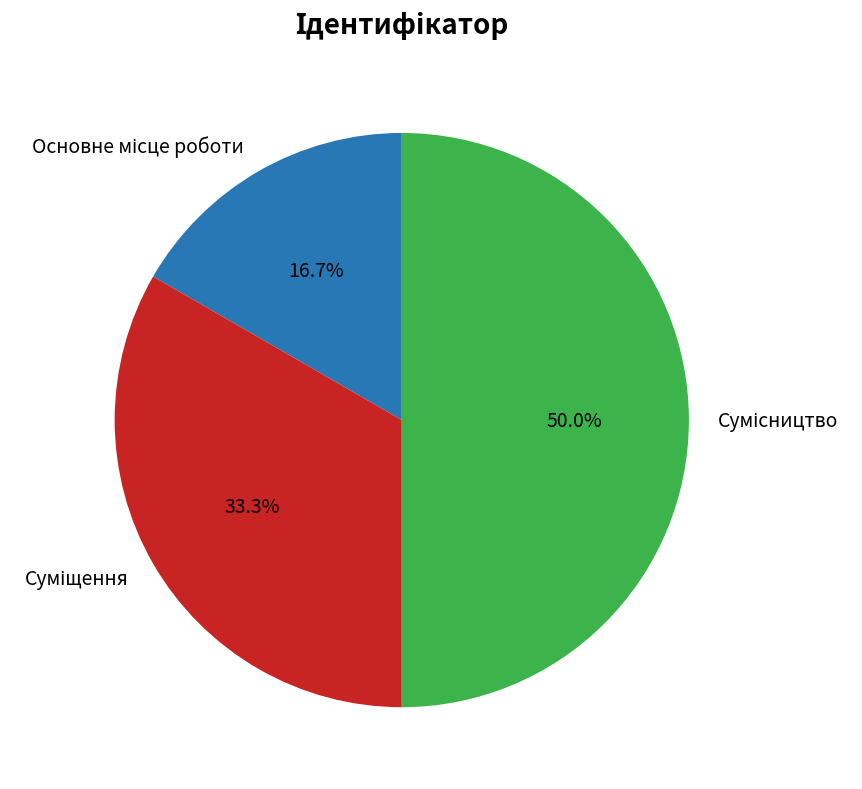

Count the number of slices in the pie.

3